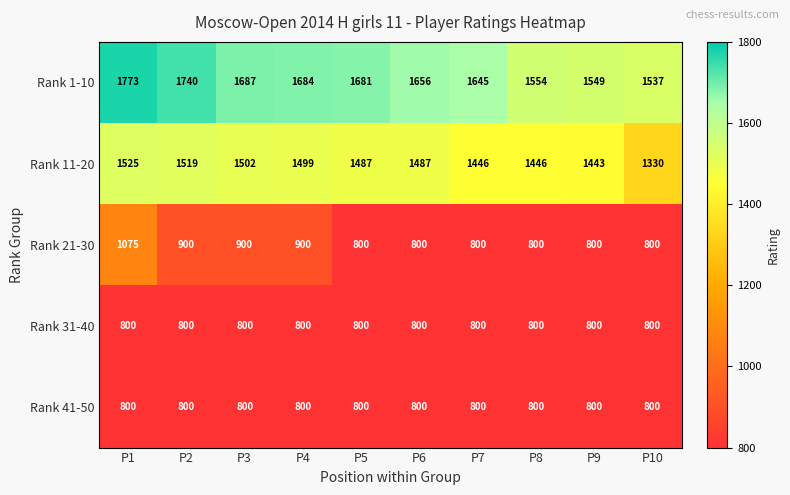

At how many categories does at least one series exceed 1746?

1